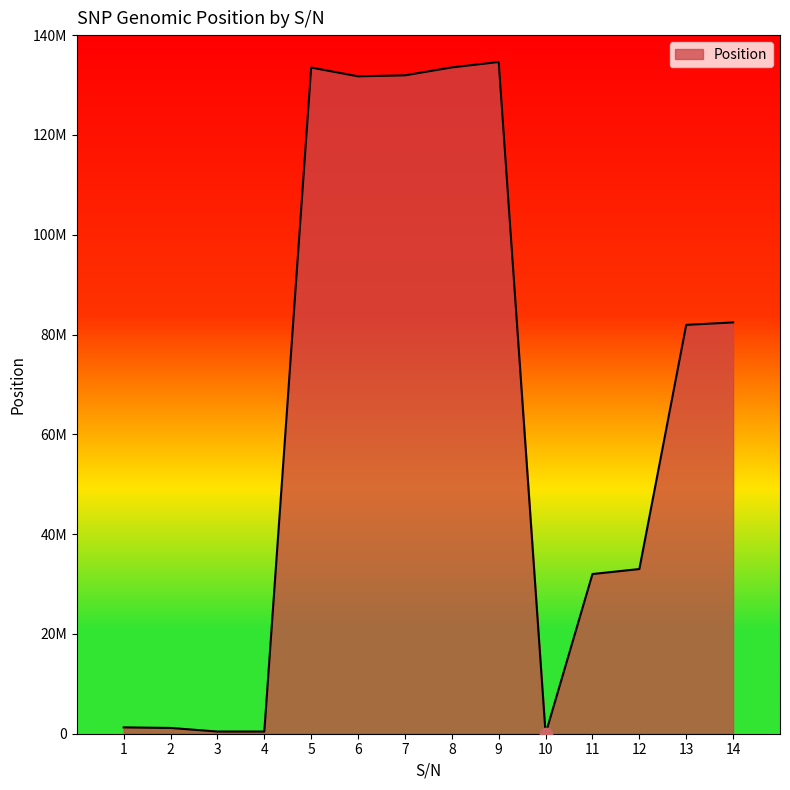

Is this an area chart (filled region under the line)?

Yes